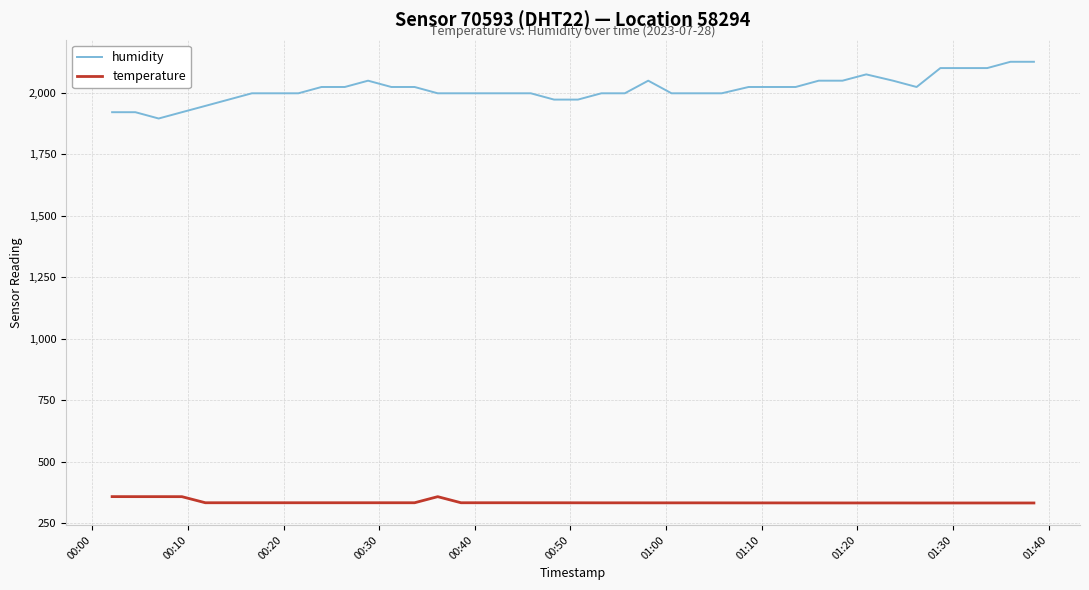

What is the maximum value for humidity?

2124.8